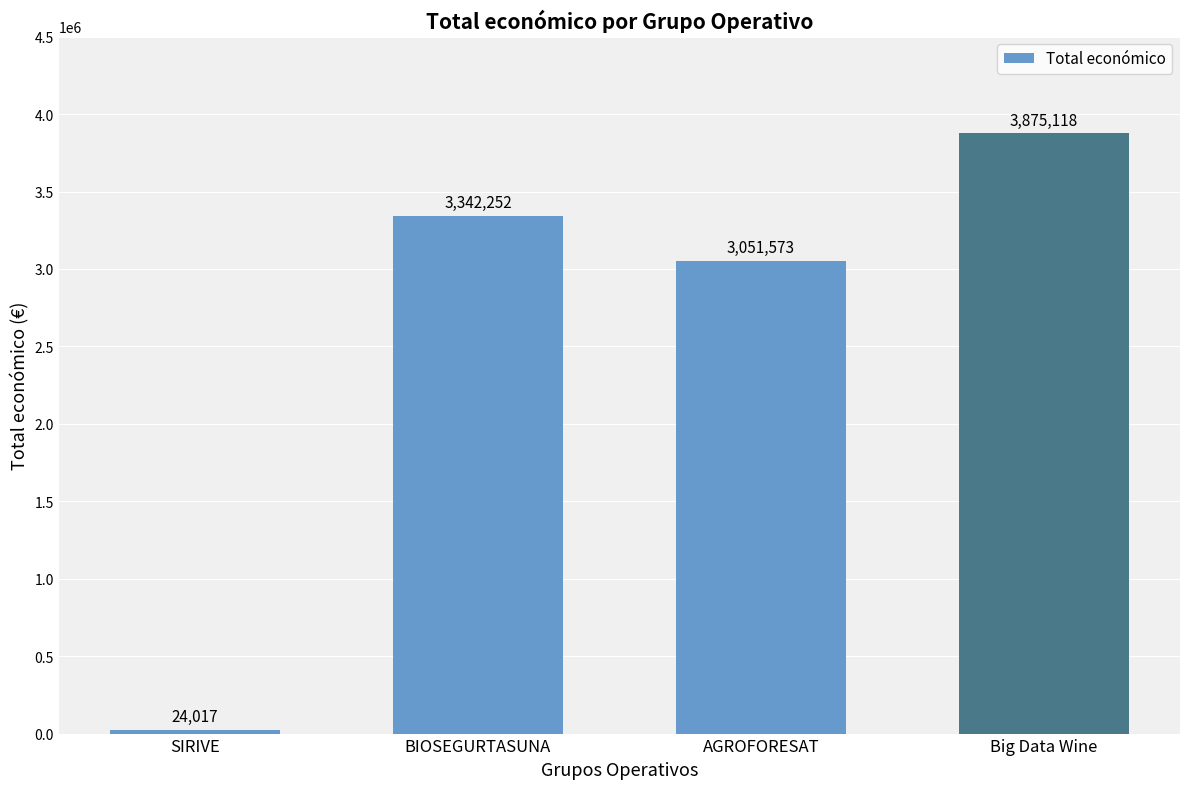

Which label corresponds to the largest value in the chart?

Big Data Wine